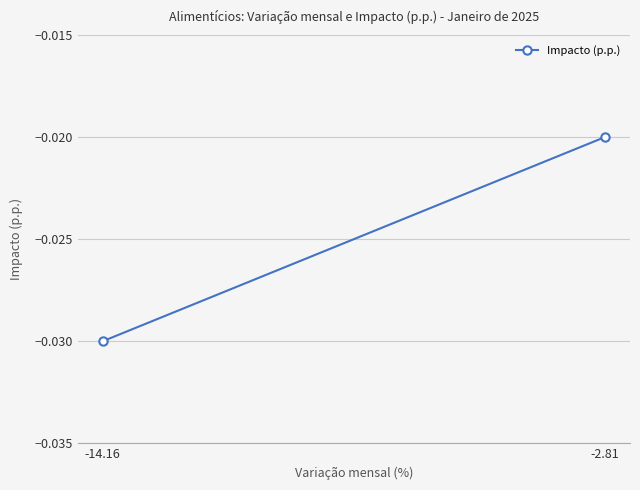

How many lines are shown in the chart?

1